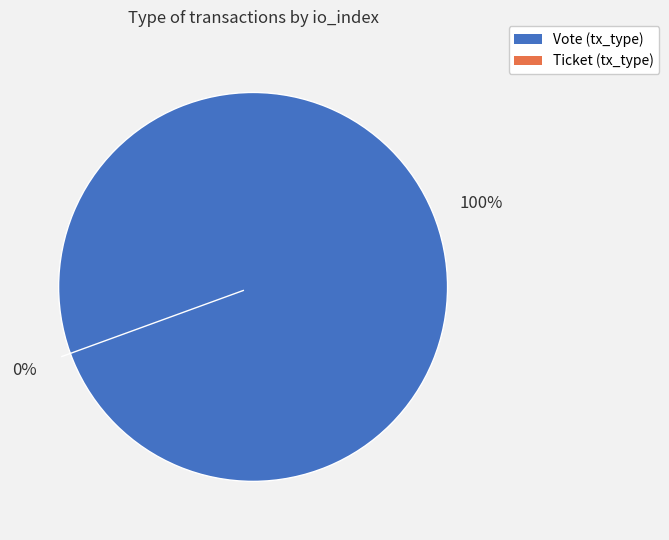

Count the number of slices in the pie.

2